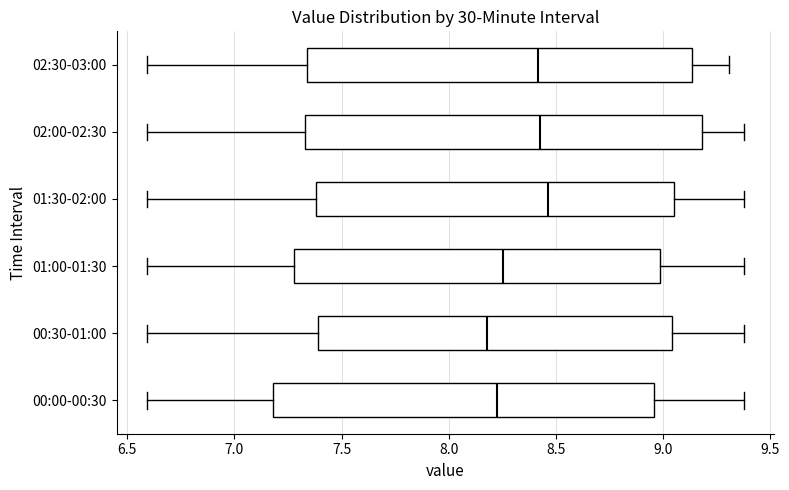

Comparing the boxes themselves (not the whiskers), which one is the widest?

02:00-02:30